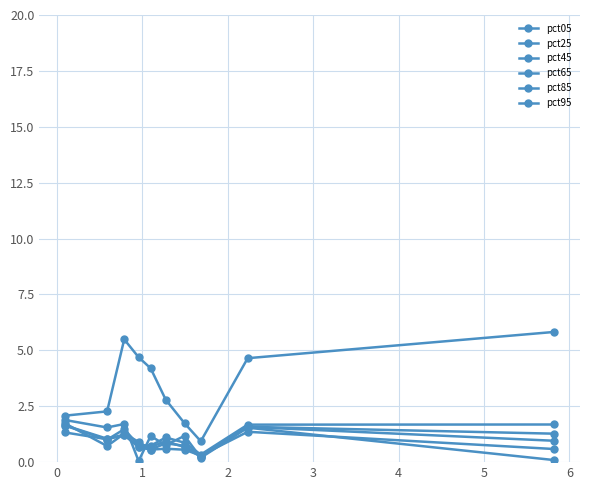

What is the difference between the maximum and minimum values in the pct25 series?

1.3